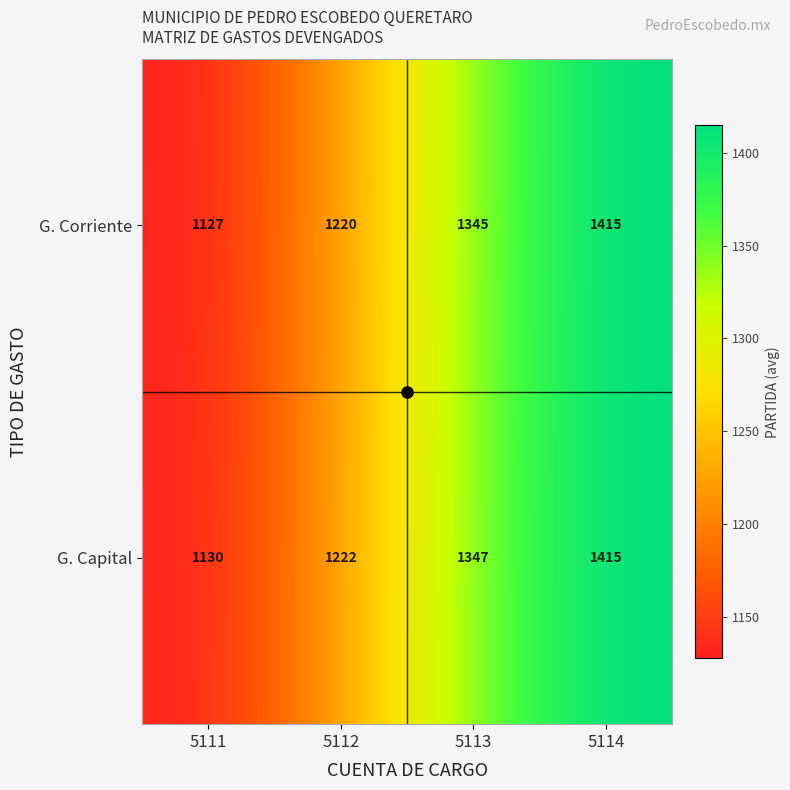

What is the average value of the G. Corriente series?

1277